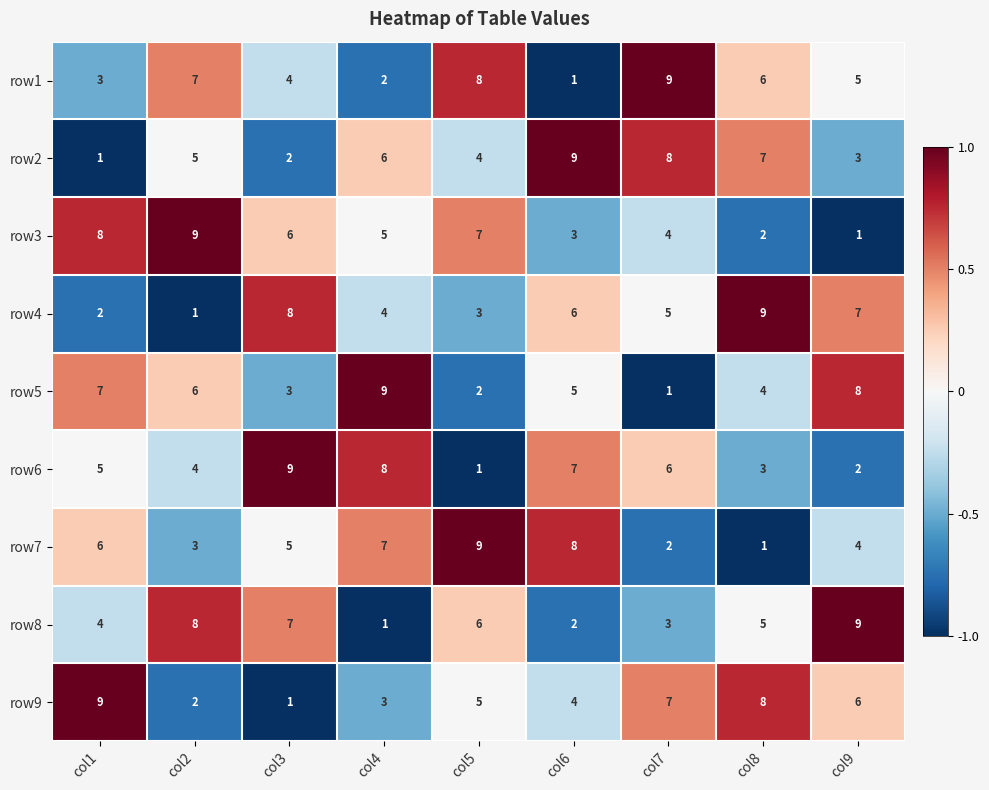

The value of row1 at col8 is 6. True or false?

True